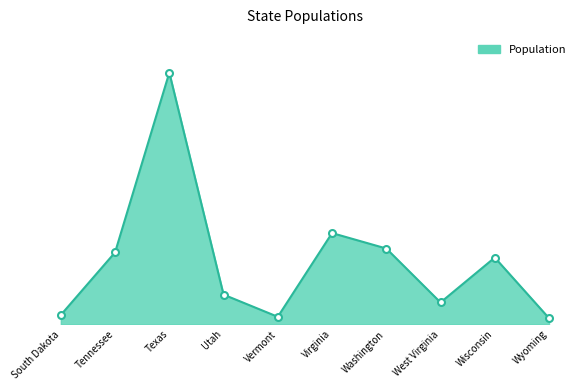

Does the chart display data point markers on the line(s)?

No